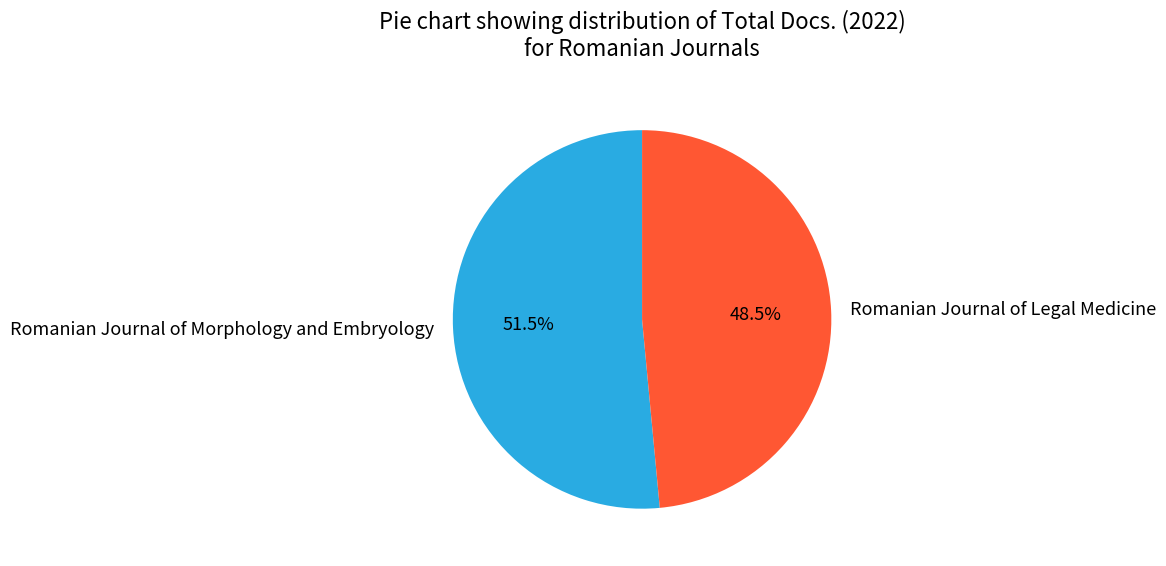

Does Romanian Journal of Morphology and Embryology represent more than half of the total?

Yes